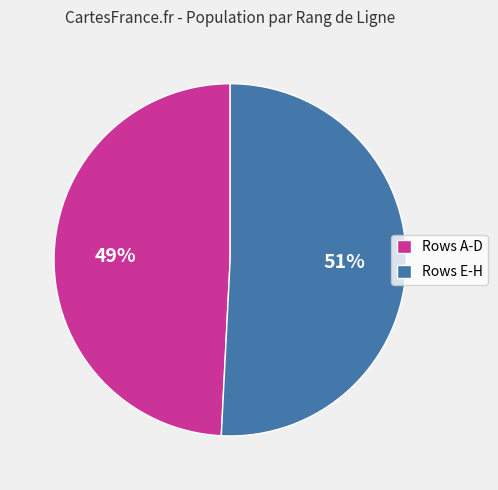

Which has a higher value, Rows A-D or Rows E-H?

Rows E-H